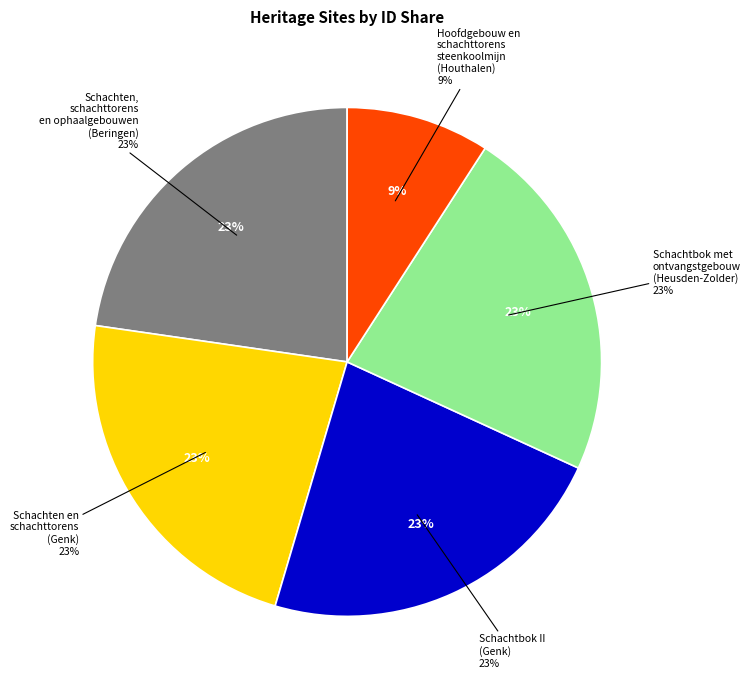

The Schachtbok II (Genk) slice represents 14% of the pie. True or false?

False